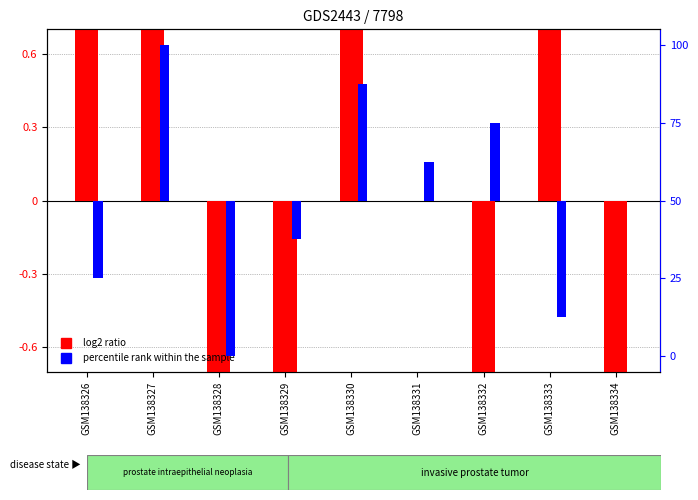

At how many categories does at least one series exceed -7?

9